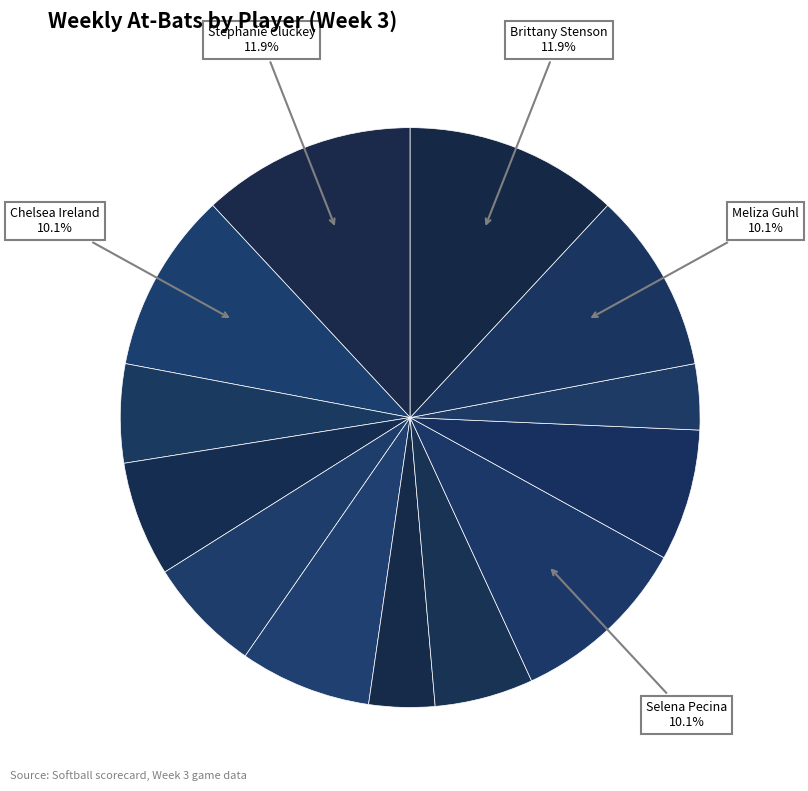

How many slices are in this pie chart?

13